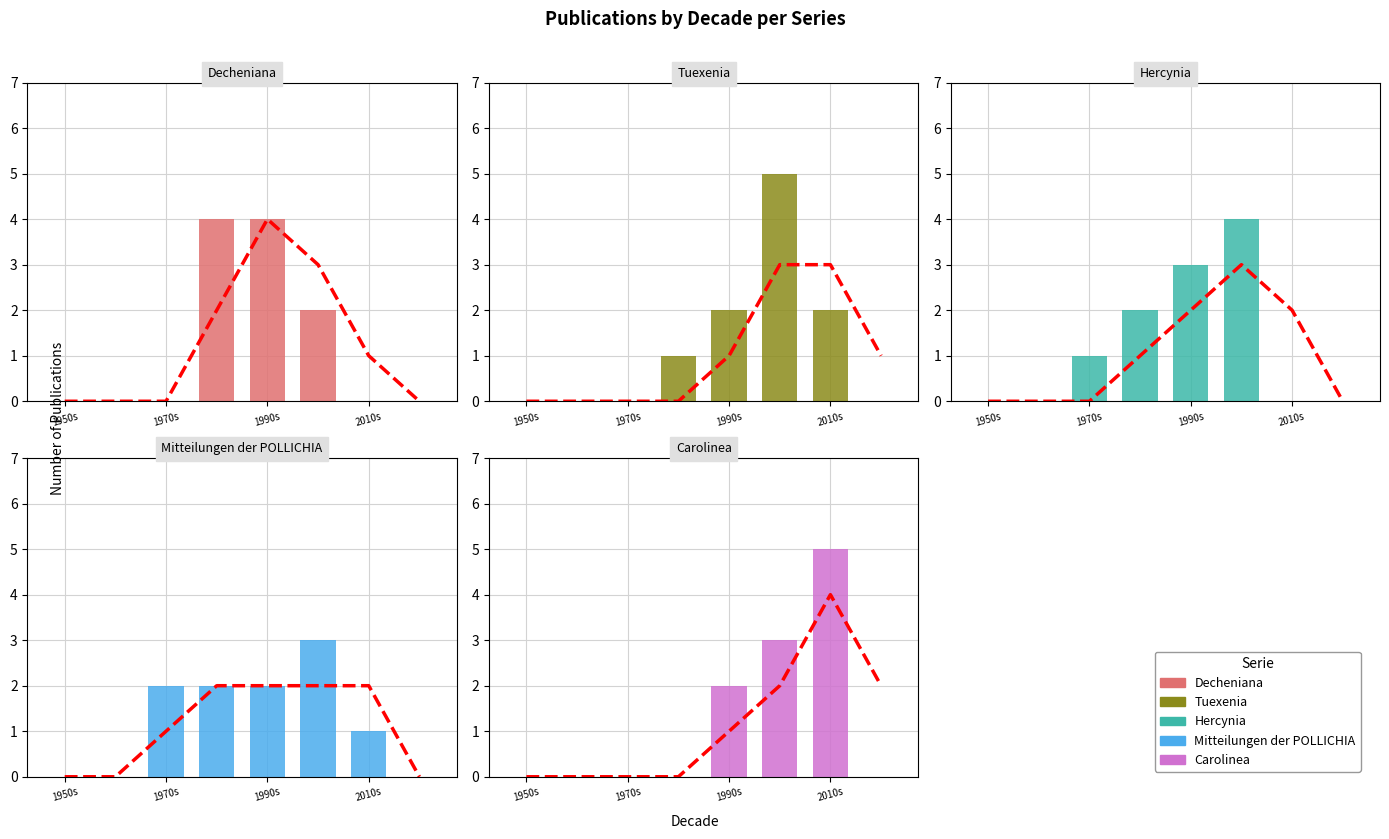

What is the difference between the highest and lowest values at 2010s?

4